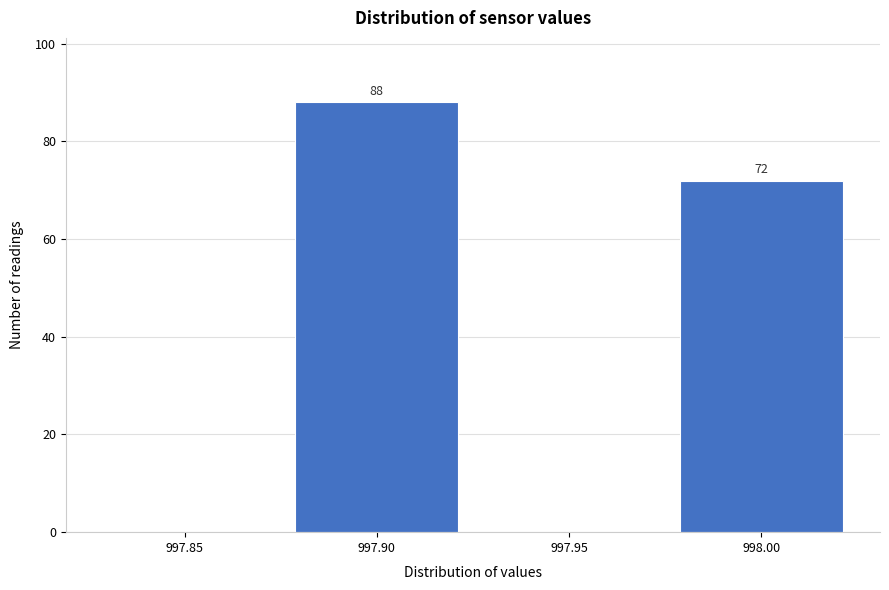

Reading right to left, what are all the values shown in this chart?

998.00=72	997.95=0	997.90=88	997.85=0